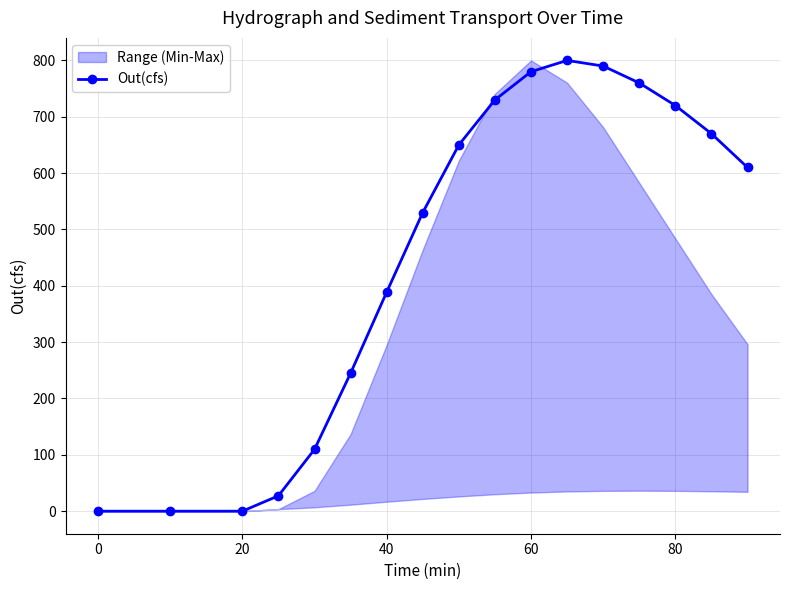

The value of Out(cfs) at 60 is 451.4. True or false?

False